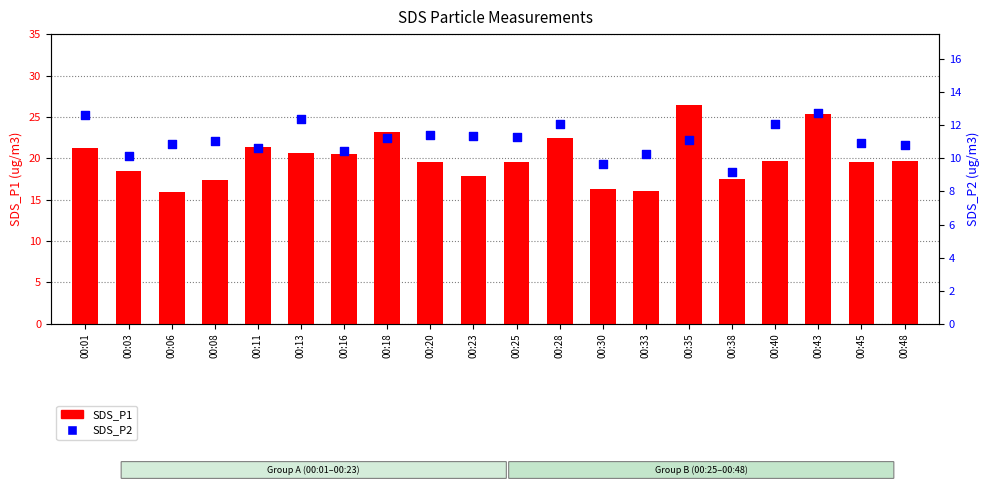

What is the total value across all series at 00:40?

31.7